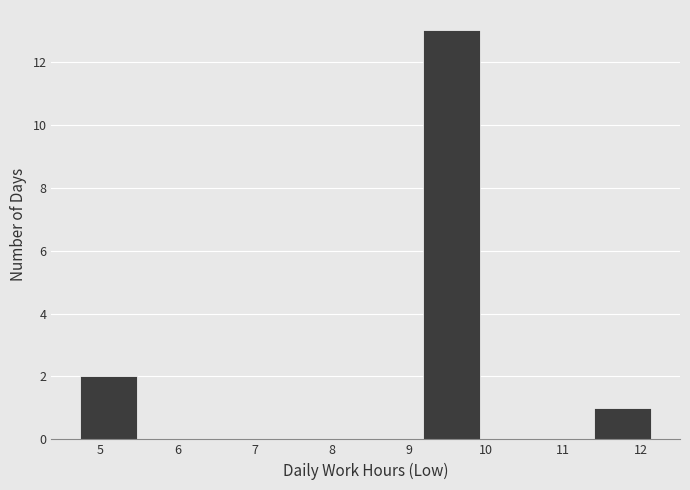

Reading left to right, list every bar in this chart as the range it spans on the x-axis followed by its height. Neither the bar edges nor the heights are printed on the chart, so give them approximately, as read against the axes.

4.74 to 5.48: 2
5.48 to 6.22: 0
6.22 to 6.96: 0
6.96 to 7.70: 0
7.70 to 8.44: 0
8.44 to 9.18: 0
9.18 to 9.92: 13
9.92 to 10.66: 0
10.66 to 11.40: 0
11.40 to 12.14: 1